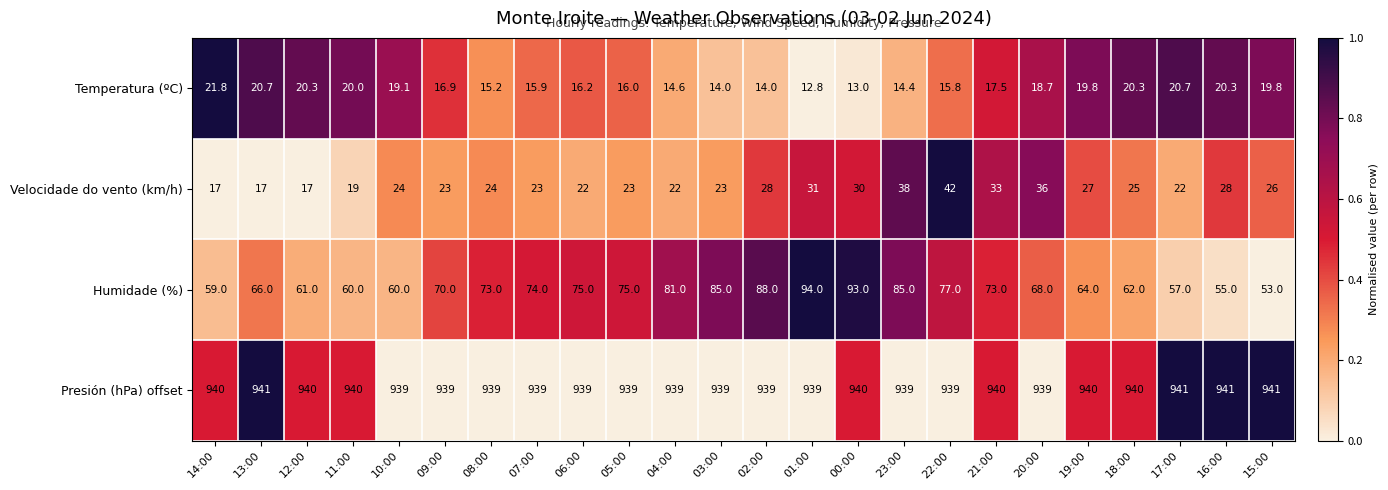

What is the difference between the highest and lowest values at 14:00?

923.0